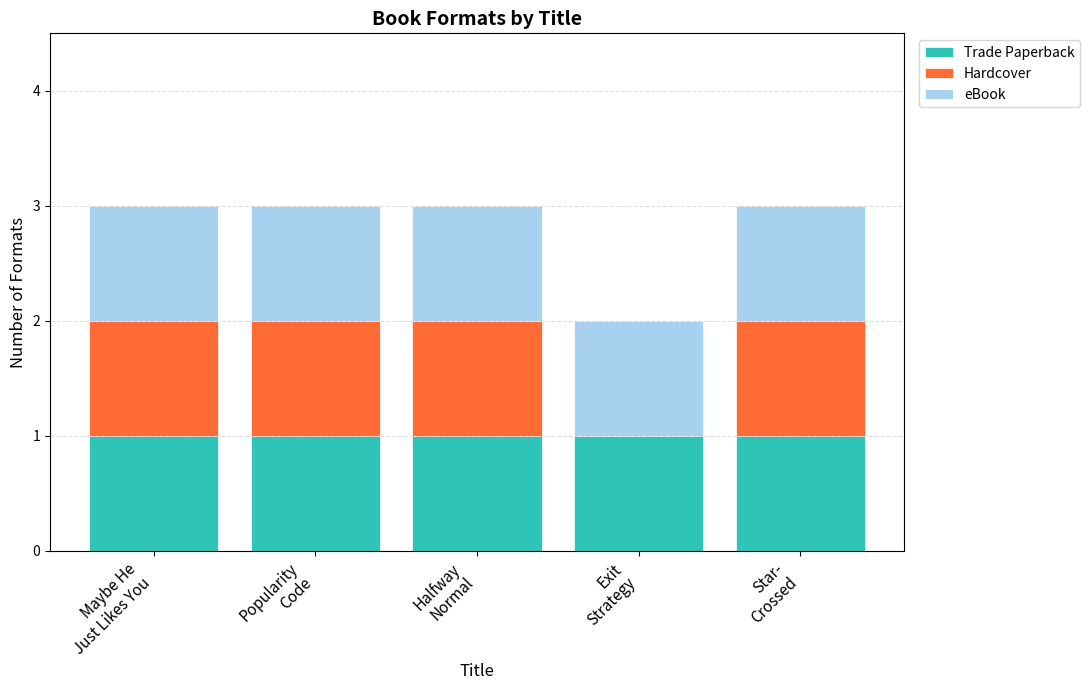

Are the bars horizontal?

No